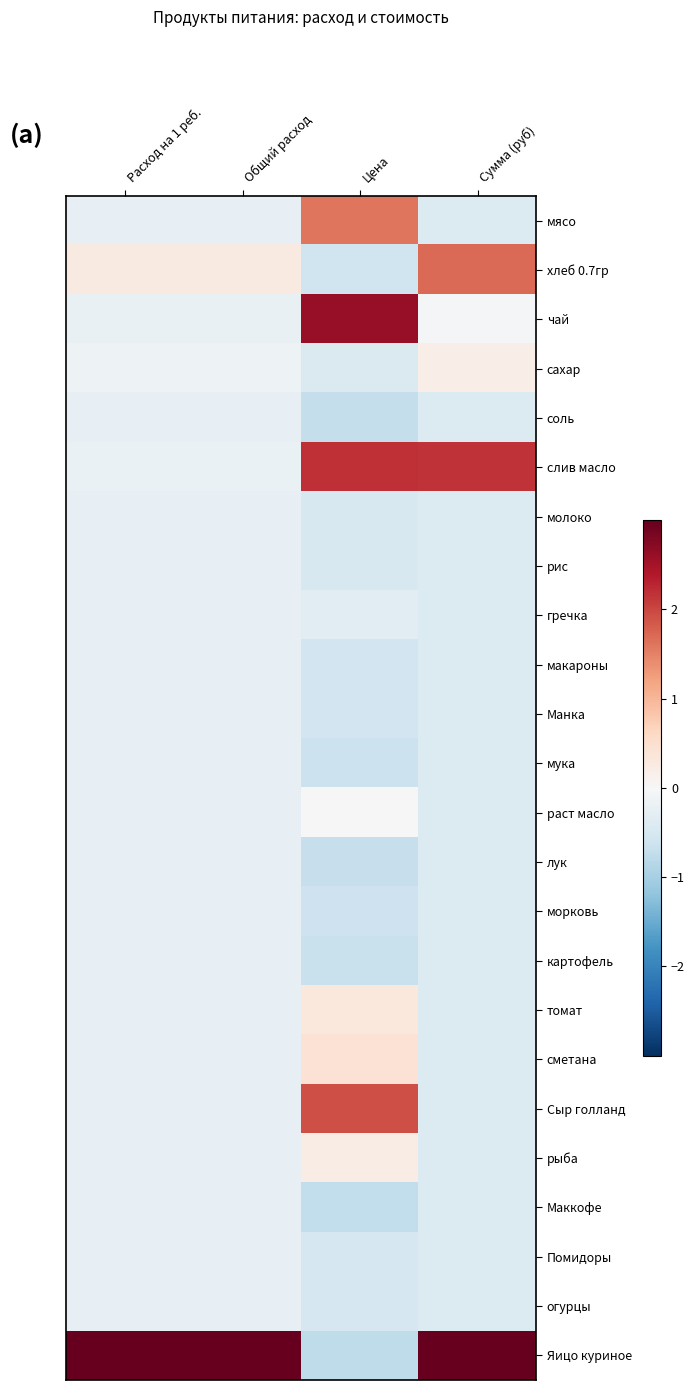

What is the smallest value displayed?

-0.8